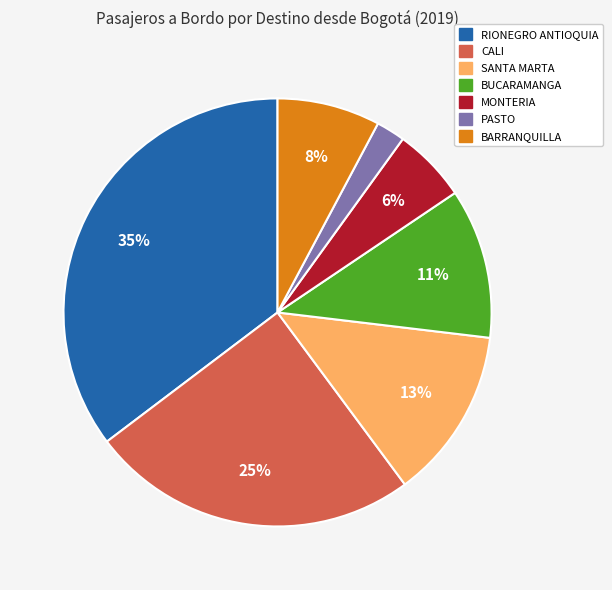

To the nearest percent, what is the difference between the largest and smallest slice percentages?

33%